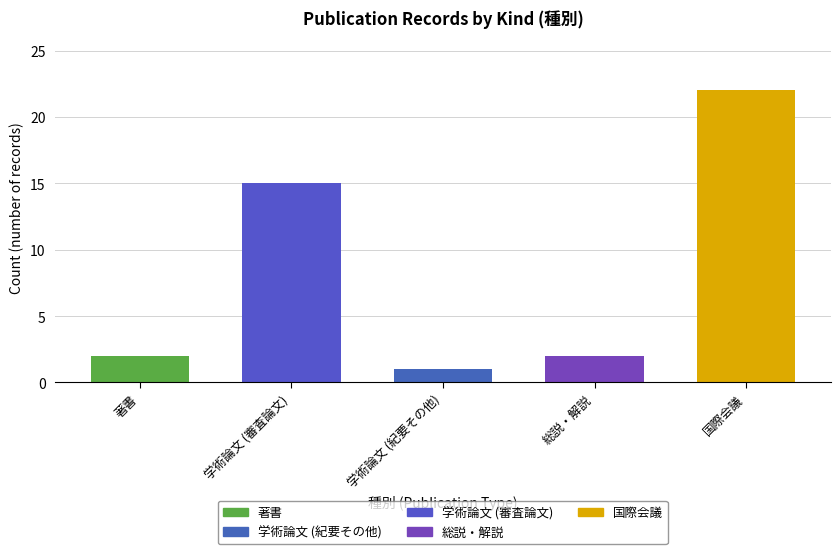

Does the chart contain any negative values?

No